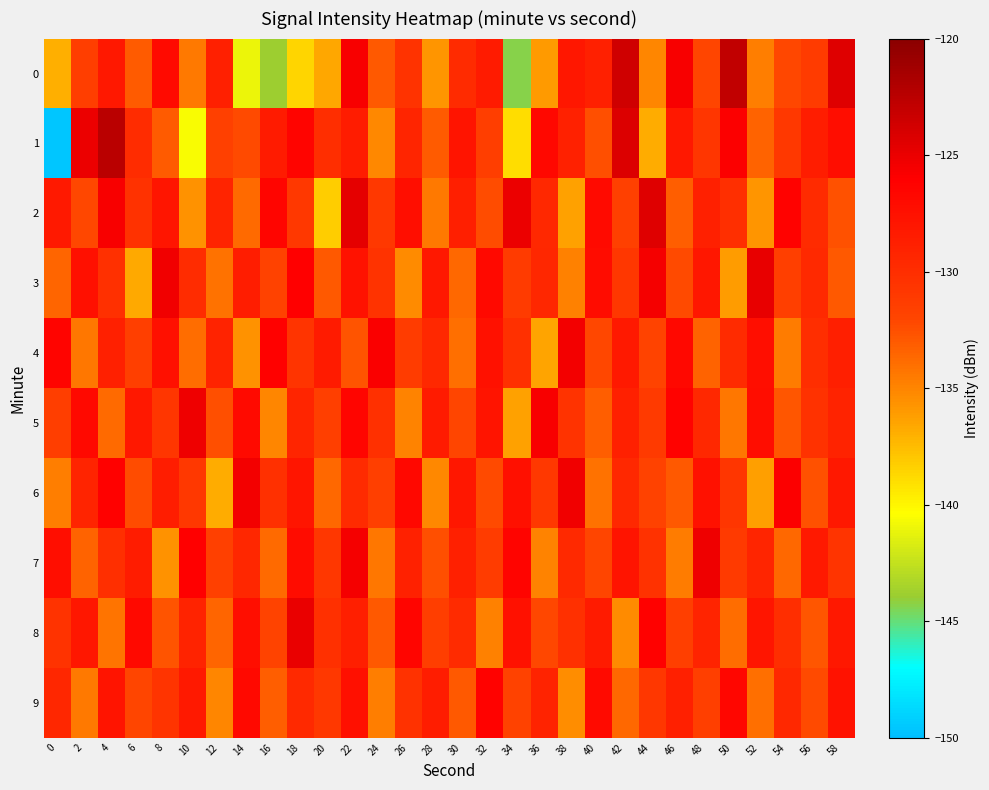

Reading left to right, transcribe all the data shown in this chart.

0: 0=-136.9	2=-131.5	4=-128.2	6=-133.1	8=-127.0	10=-134.4	12=-128.8	14=-141.0	16=-143.9	18=-138.5	20=-136.5	22=-125.7	24=-133.0	26=-130.5	28=-135.8	30=-129.8	32=-128.4	34=-144.4	36=-136.0	38=-128.0	40=-128.8	42=-123.6	44=-135.1	46=-125.6	48=-132.0	50=-122.9	52=-134.7	54=-132.2	56=-131.2	58=-124.4
1: 0=-149.6	2=-125.1	4=-122.5	6=-129.9	8=-133.1	10=-140.6	12=-131.7	14=-132.2	16=-128.3	18=-126.4	20=-130.0	22=-128.5	24=-135.2	26=-129.3	28=-133.1	30=-127.8	32=-131.4	34=-138.9	36=-126.7	38=-129.0	40=-132.5	42=-124.3	44=-136.8	46=-128.1	48=-130.7	50=-125.9	52=-133.4	54=-131.0	56=-128.6	58=-127.2
2: 0=-128.3	2=-132.1	4=-125.7	6=-130.4	8=-127.9	10=-135.6	12=-129.2	14=-133.8	16=-126.5	18=-131.0	20=-138.2	22=-124.8	24=-130.9	26=-127.3	28=-134.5	30=-128.7	32=-132.4	34=-125.1	36=-129.6	38=-136.3	40=-127.0	42=-131.7	44=-124.4	46=-133.2	48=-128.9	50=-130.1	52=-135.8	54=-126.3	56=-129.8	58=-132.6
3: 0=-133.5	2=-127.4	4=-130.2	6=-136.7	8=-125.3	10=-129.9	12=-134.1	14=-128.6	16=-131.8	18=-126.0	20=-132.9	22=-127.7	24=-130.5	26=-135.3	28=-128.2	30=-133.6	32=-126.8	34=-131.2	36=-129.4	38=-134.8	40=-127.1	42=-130.8	44=-125.6	46=-132.3	48=-128.0	50=-136.1	52=-124.9	54=-131.5	56=-129.7	58=-133.0
4: 0=-126.4	2=-134.3	4=-128.8	6=-131.6	8=-127.5	10=-133.9	12=-129.1	14=-135.7	16=-126.2	18=-130.6	20=-128.4	22=-132.7	24=-125.8	26=-131.3	28=-129.5	30=-134.0	32=-127.6	34=-130.3	36=-136.5	38=-125.4	40=-132.1	42=-128.3	44=-131.9	46=-126.7	48=-133.4	50=-129.8	52=-127.3	54=-134.6	56=-130.0	58=-128.7
5: 0=-131.4	2=-126.9	4=-133.8	6=-128.1	8=-130.7	10=-125.2	12=-132.5	14=-127.0	16=-135.1	18=-129.3	20=-131.6	22=-126.5	24=-130.2	26=-134.9	28=-128.4	30=-132.0	32=-127.8	34=-136.4	36=-125.7	38=-130.5	40=-133.2	42=-128.9	44=-131.1	46=-126.3	48=-129.6	50=-134.4	52=-127.2	54=-132.8	56=-130.4	58=-129.1
6: 0=-134.7	2=-129.2	4=-126.1	6=-132.4	8=-128.6	10=-131.0	12=-136.8	14=-125.5	16=-130.3	18=-127.9	20=-133.6	22=-129.8	24=-131.5	26=-126.7	28=-135.2	30=-128.0	32=-132.3	34=-127.4	36=-130.9	38=-125.3	40=-134.1	42=-129.5	44=-131.8	46=-133.0	48=-127.6	50=-130.7	52=-136.2	54=-125.9	56=-132.6	58=-128.2
7: 0=-127.3	2=-133.4	4=-130.1	6=-128.5	8=-135.6	10=-126.0	12=-131.7	14=-129.4	16=-133.8	18=-127.1	20=-130.8	22=-125.6	24=-134.3	26=-129.0	28=-132.5	30=-128.8	32=-131.3	34=-126.4	36=-135.0	38=-129.7	40=-132.0	42=-127.8	44=-130.4	46=-134.6	48=-125.2	50=-131.1	52=-129.3	54=-133.7	56=-128.3	58=-130.6
8: 0=-130.5	2=-128.0	4=-134.2	6=-126.8	8=-132.7	10=-129.1	12=-133.5	14=-127.3	16=-131.9	18=-125.0	20=-130.2	22=-128.7	24=-133.0	26=-126.5	28=-131.4	30=-129.8	32=-134.8	34=-127.6	36=-132.1	38=-130.3	40=-128.4	42=-135.3	44=-126.2	46=-131.6	48=-129.2	50=-133.9	52=-127.9	54=-130.0	56=-132.8	58=-128.1
9: 0=-129.4	2=-134.5	4=-127.8	6=-132.0	8=-130.6	10=-128.3	12=-135.1	14=-126.9	16=-133.2	18=-129.7	20=-131.0	22=-127.5	24=-134.7	26=-130.4	28=-128.6	30=-132.9	32=-126.3	34=-131.8	36=-129.1	38=-135.4	40=-127.0	42=-133.6	44=-130.8	46=-128.9	48=-131.5	50=-126.6	52=-134.0	54=-129.5	56=-132.3	58=-127.7